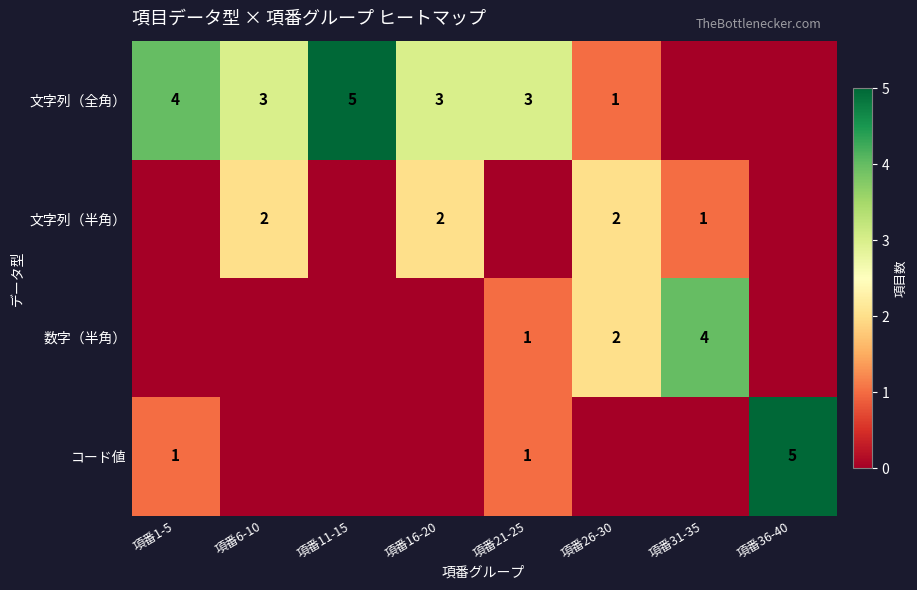

How many series are shown in this chart?

4